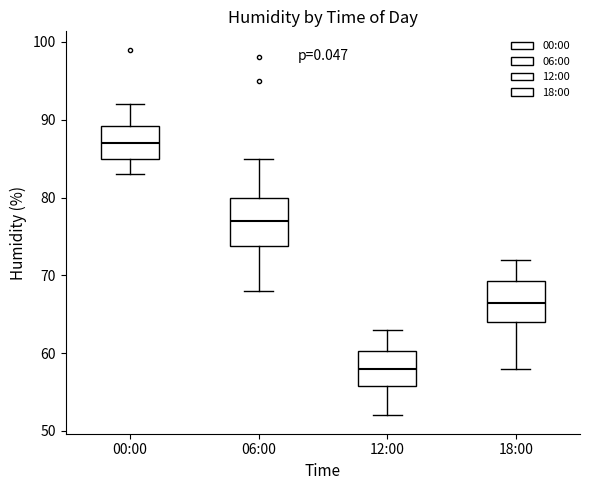

Which box has the lowest median line?

12:00